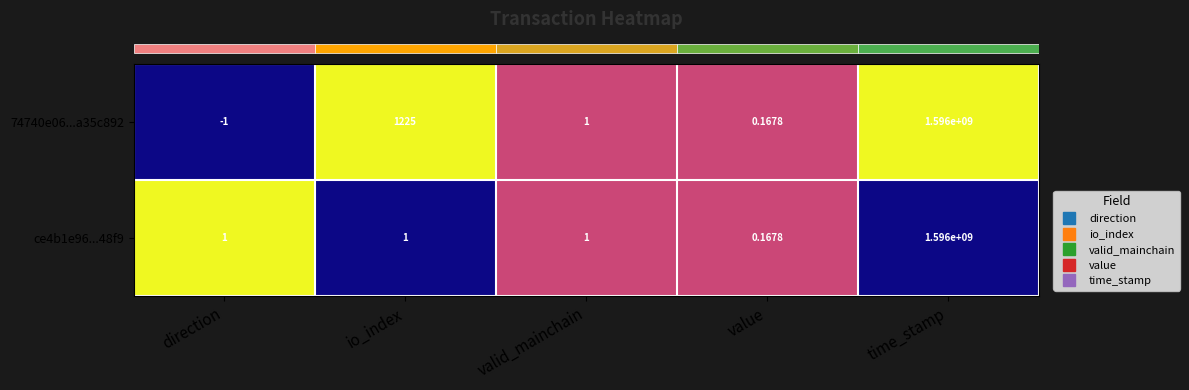

What is the total value across all series at io_index?

1226.0